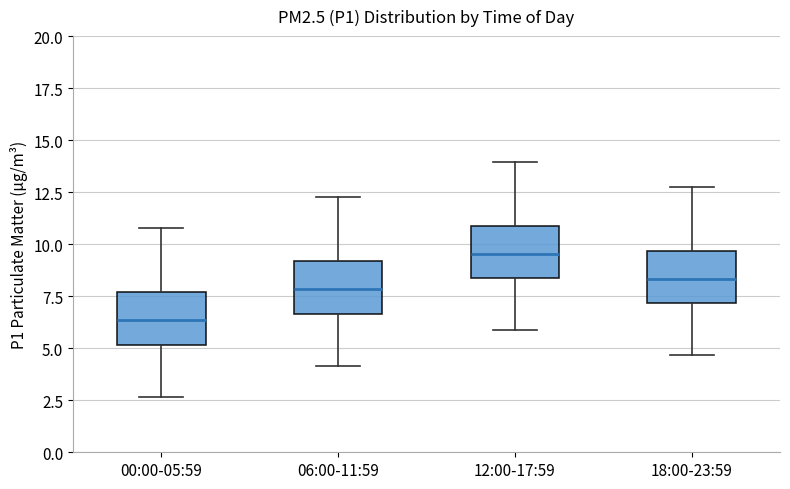

Reading left to right, transcribe this box plot: for each box, give where its median line is, the range the box spans, and where its two whiskers end, as read against the y-axis. The values are not printed on the chart, so give them approximately, as read against the axis.

00:00-05:59: median 6.5, box 5.0 to 7.5, whiskers 2.5 to 11.0
06:00-11:59: median 8.0, box 6.5 to 9.0, whiskers 4.0 to 12.5
12:00-17:59: median 9.5, box 8.5 to 11.0, whiskers 6.0 to 14.0
18:00-23:59: median 8.5, box 7.0 to 9.5, whiskers 4.5 to 13.0